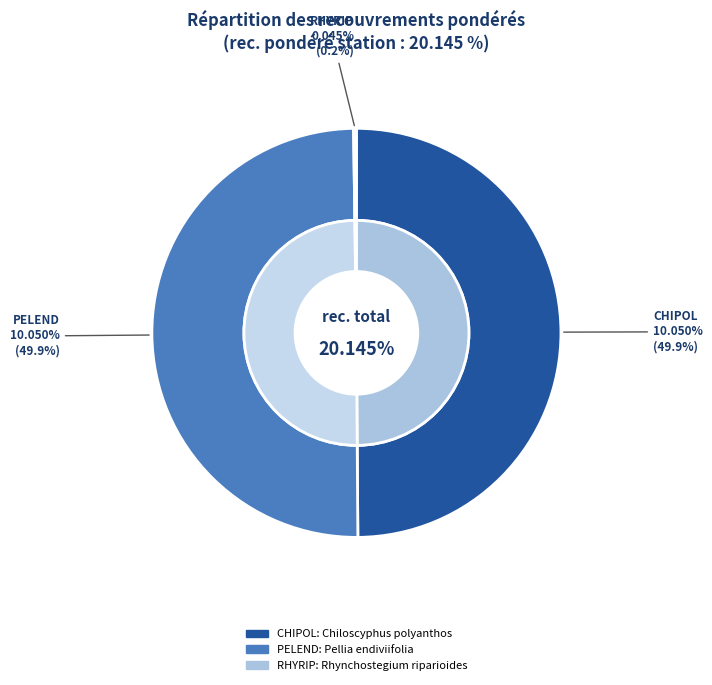

Is it true that Chiloscyphus polyanthos is 50% of the pie?

True